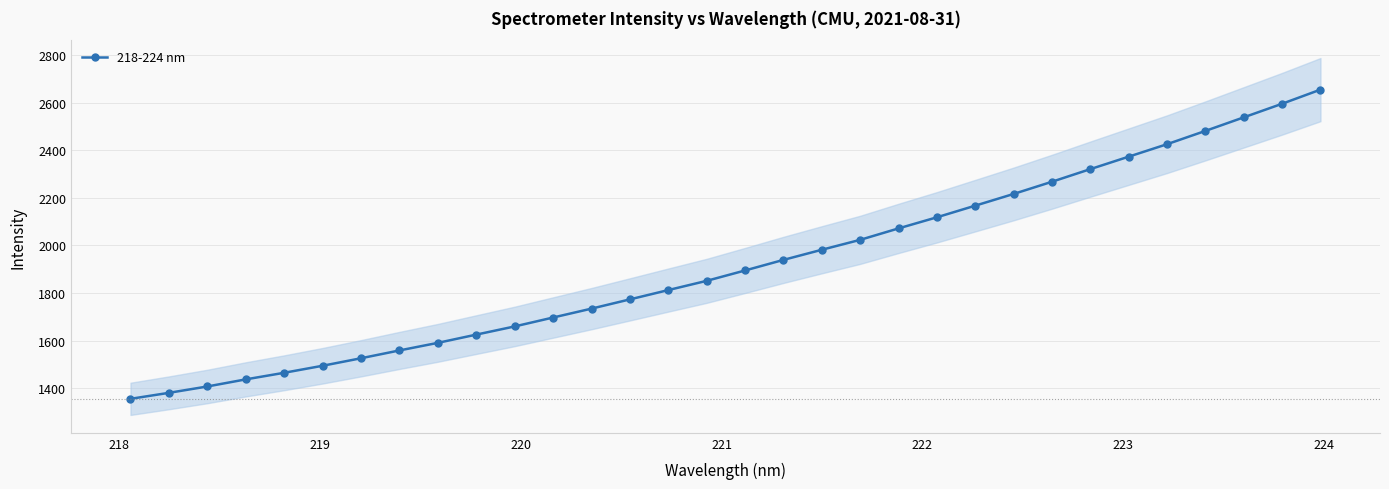

What is the minimum value for 218-224 nm?

1355.0